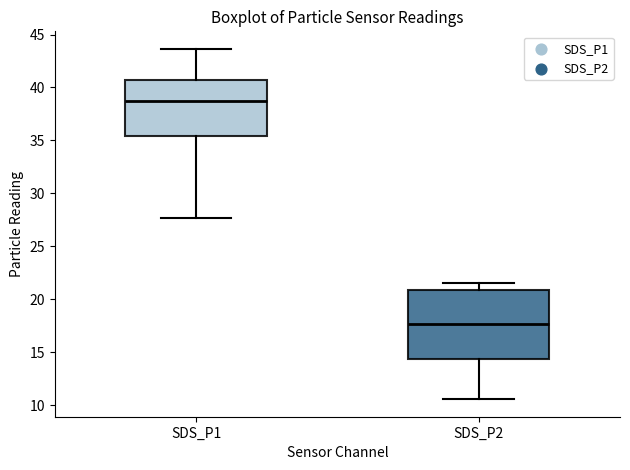

Where does the median line of the box for SDS_P1 sit on the y-axis? The values are not printed on the chart, so give them approximately, as read against the axis.

38.5